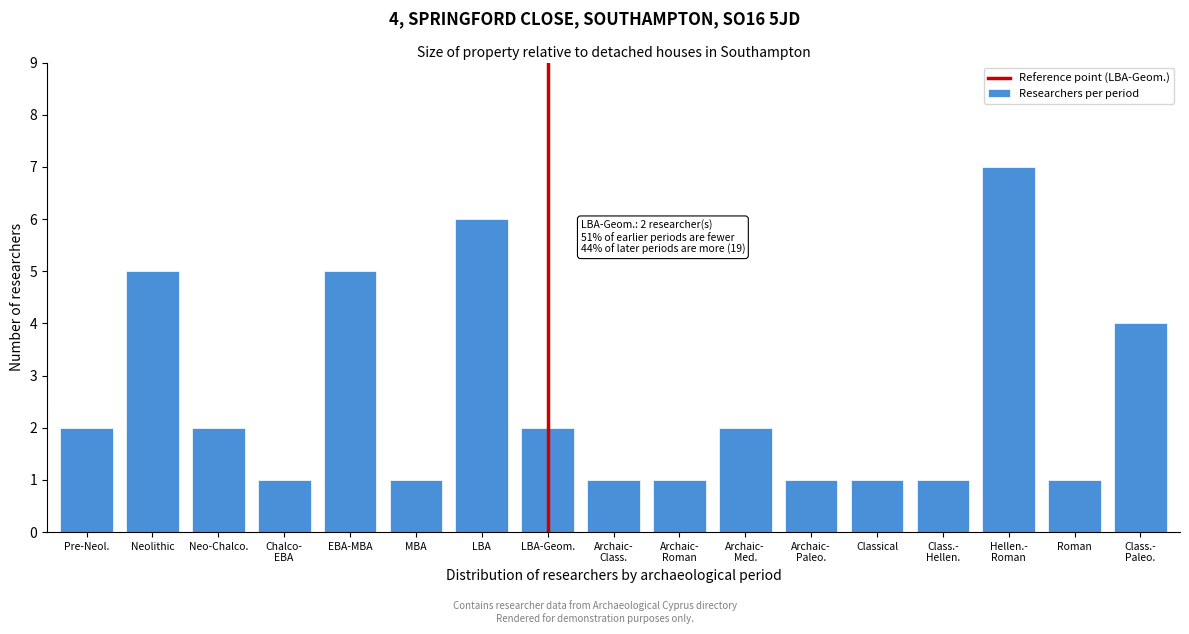

Reading right to left, what are all the values shown in this chart?

4	1	7	1	1	1	2	1	1	2	6	1	5	1	2	5	2